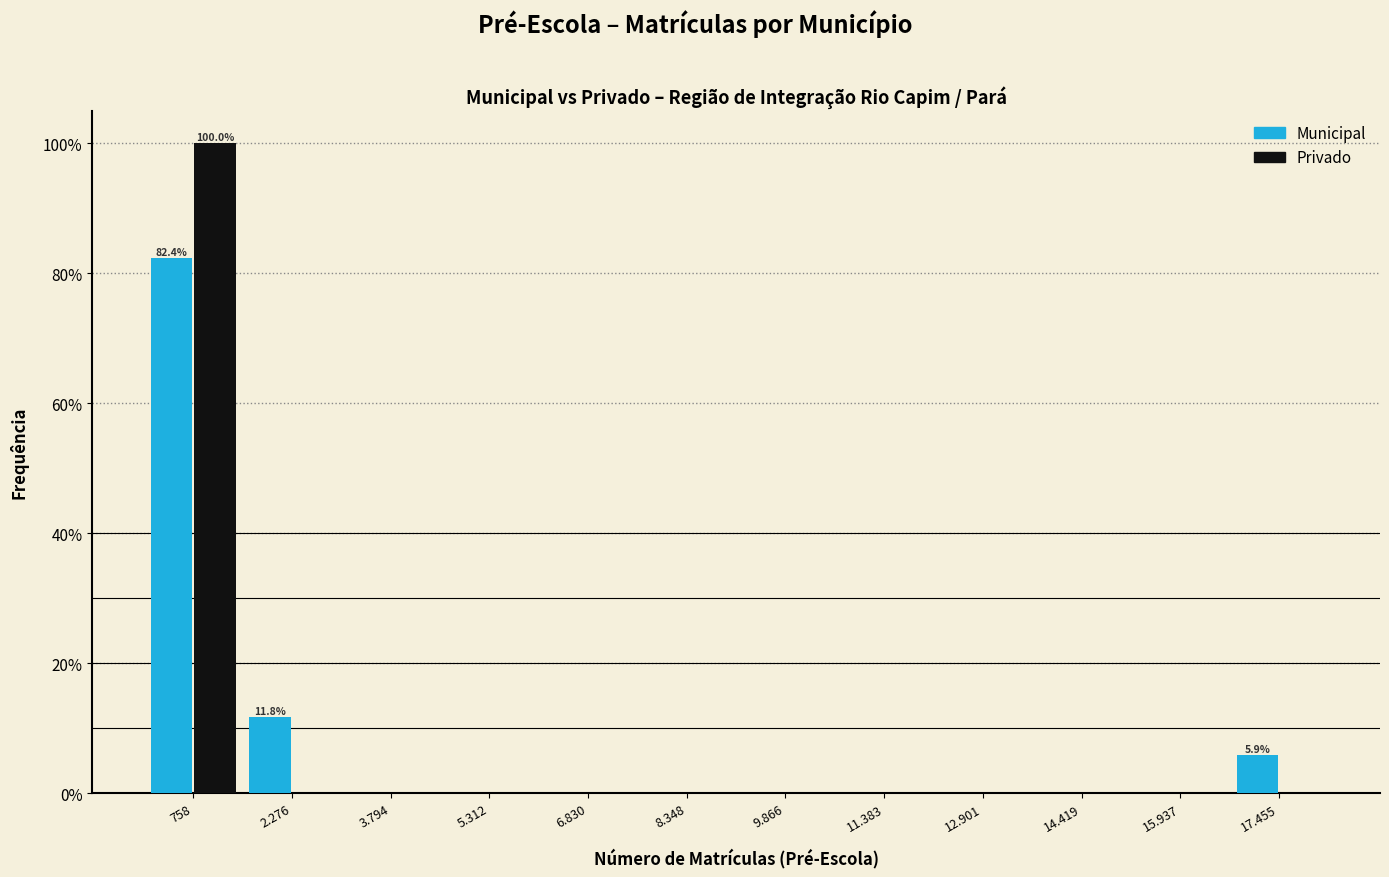

Reading left to right, what are all the values shown in this chart?

Municipal: 758=82.4	2.276=11.8	3.794=0.0	5.312=0.0	6.830=0.0	8.348=0.0	9.866=0.0	11.383=0.0	12.901=0.0	14.419=0.0	15.937=0.0	17.455=5.9
Privado: 758=100.0	2.276=0.0	3.794=0.0	5.312=0.0	6.830=0.0	8.348=0.0	9.866=0.0	11.383=0.0	12.901=0.0	14.419=0.0	15.937=0.0	17.455=0.0